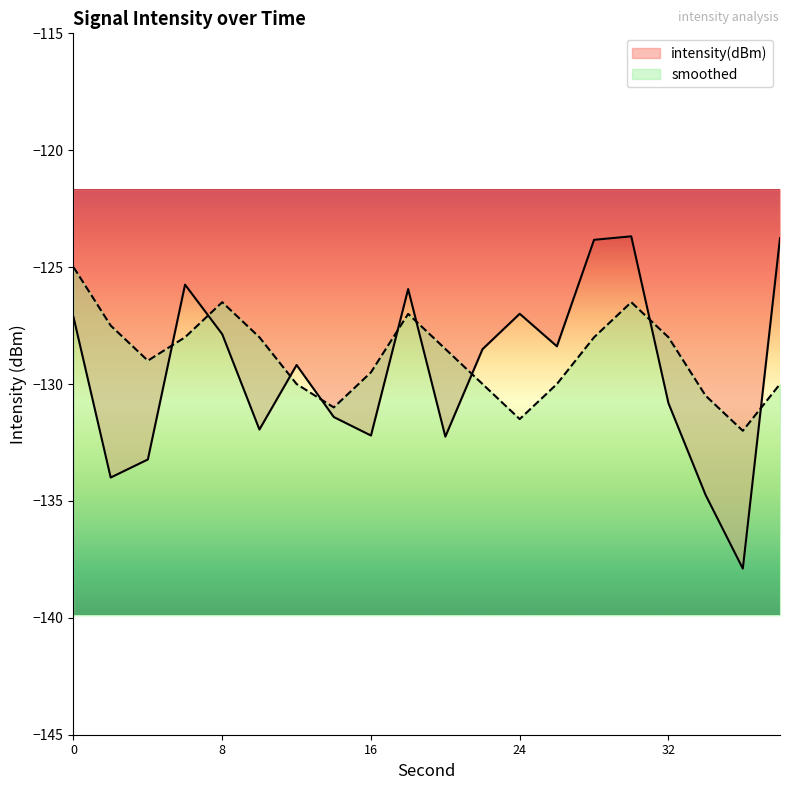

Between which two adjacent categories do intensity(dBm) and smoothed first intersect?

4 and 6